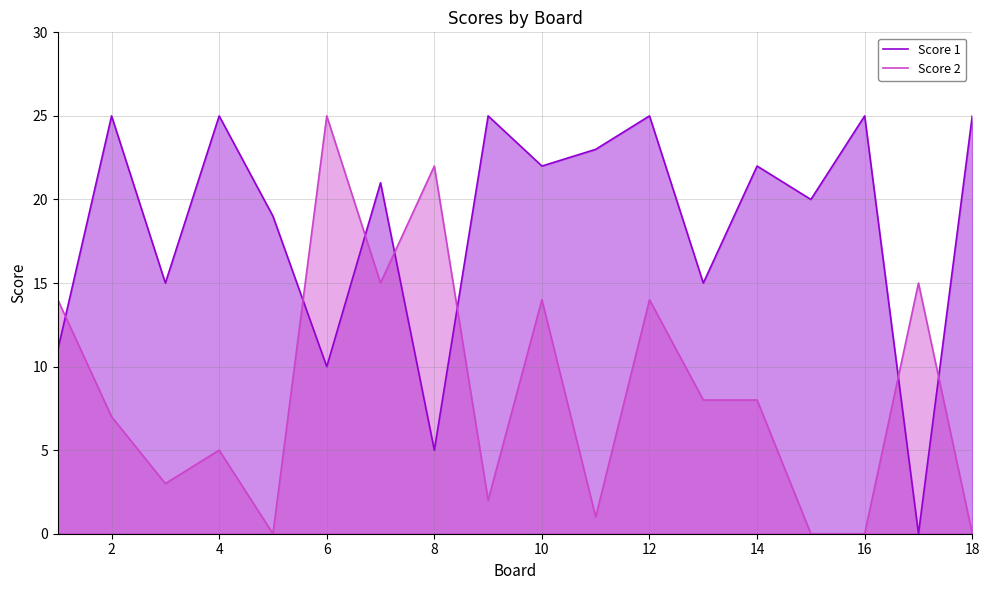

True or false: Score 2 and Score 1 cross at least once.

True